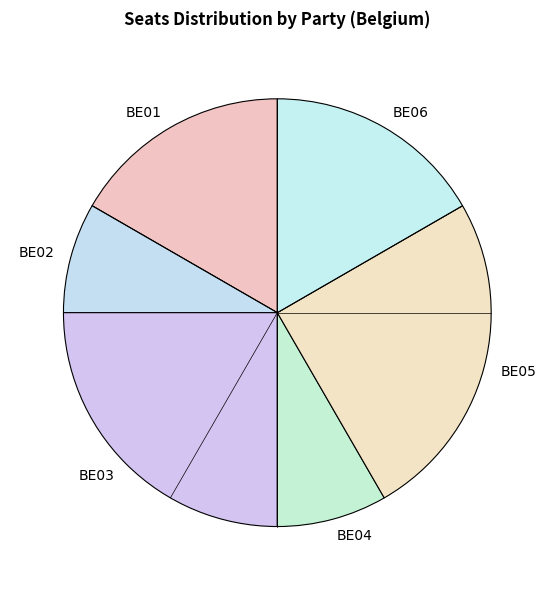

True or false: BE03 accounts for 25% of the total.

True